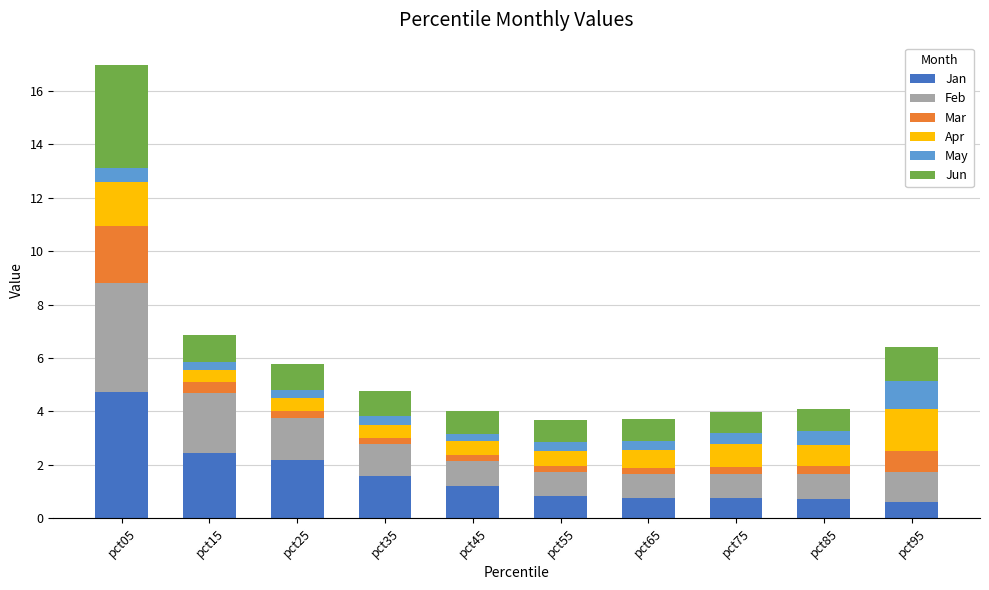

How many bars are there in total?

10